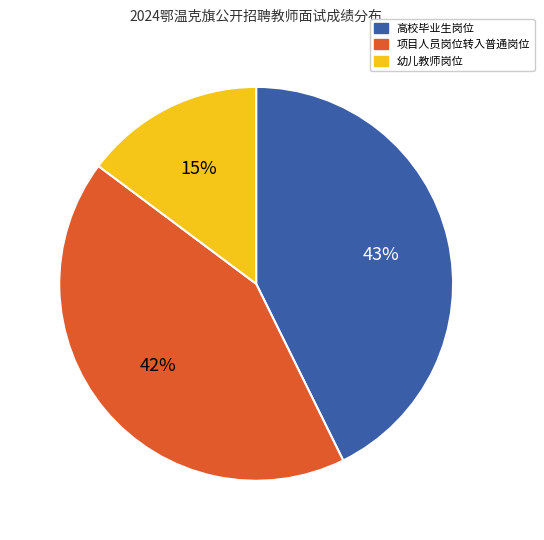

Is there a majority slice in this chart?

No